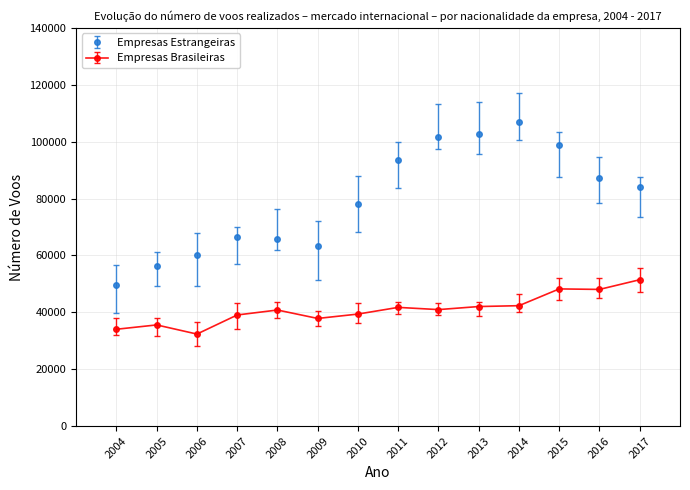

Which series has the largest total across all categories?

Empresas Estrangeiras